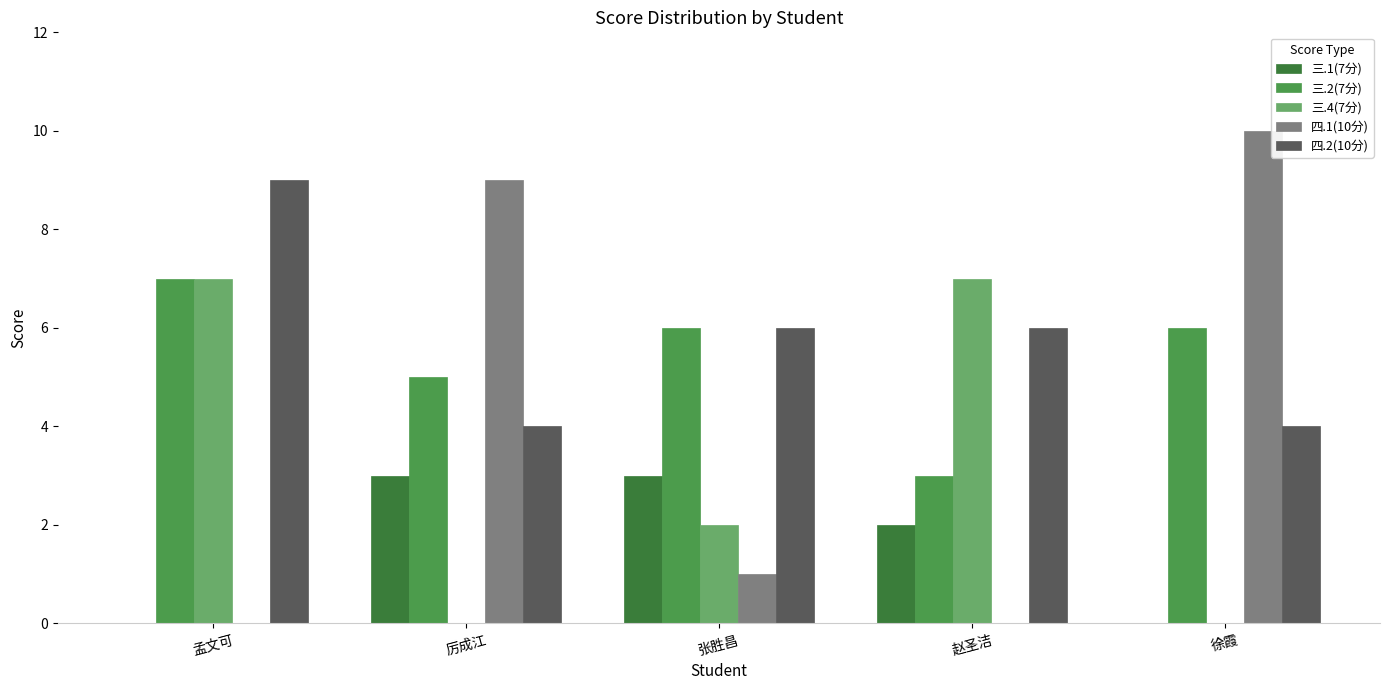

True or false: 四.2(10分) has a value of 6 at 张胜昌.

True